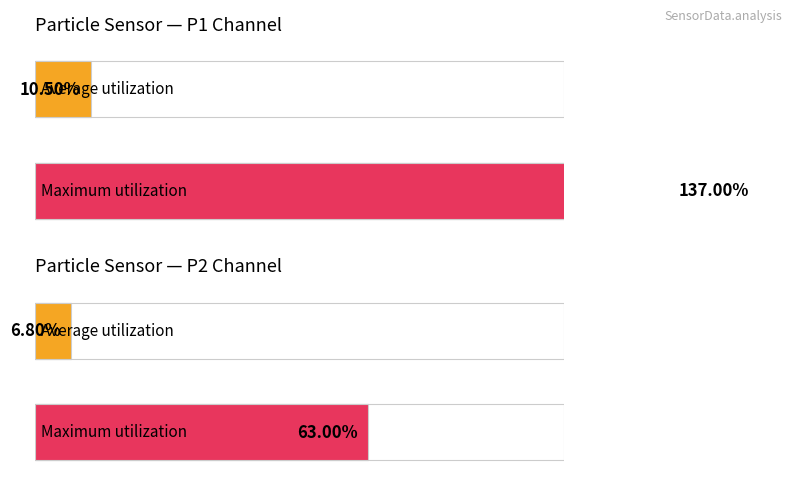

What is the highest value of the SDS_P2 series?

0.6